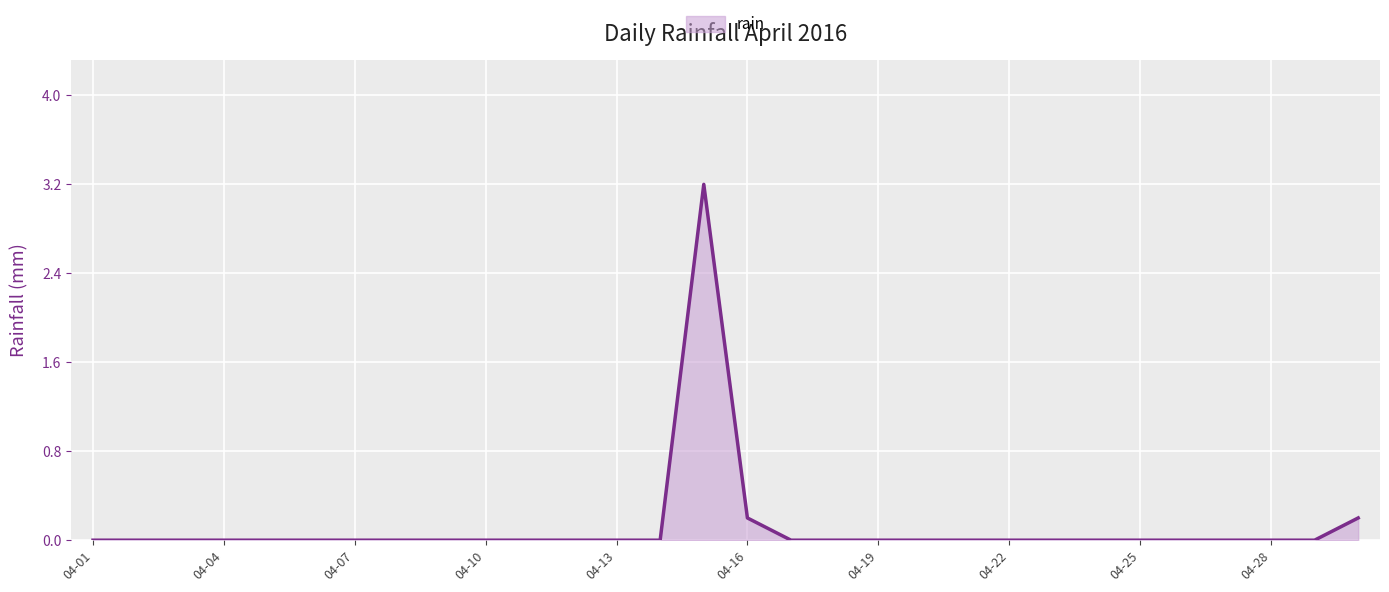

What is the difference between the maximum and minimum values?

3.2